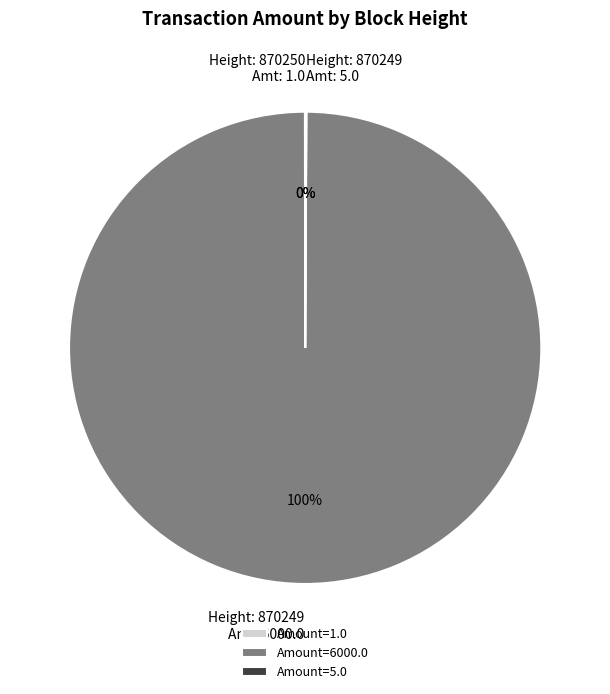

What percentage is the Amount=6000.0 slice, to the nearest percent?

100%